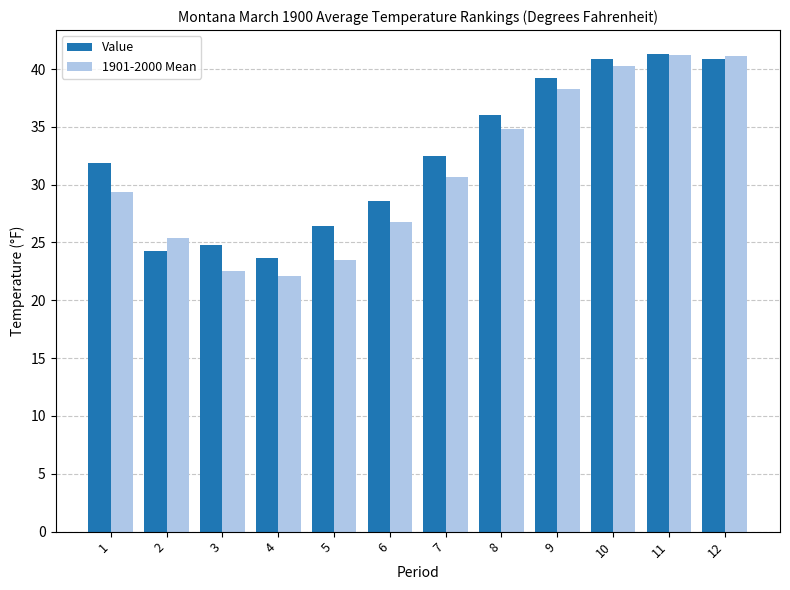

How many categories are shown in the chart?

12